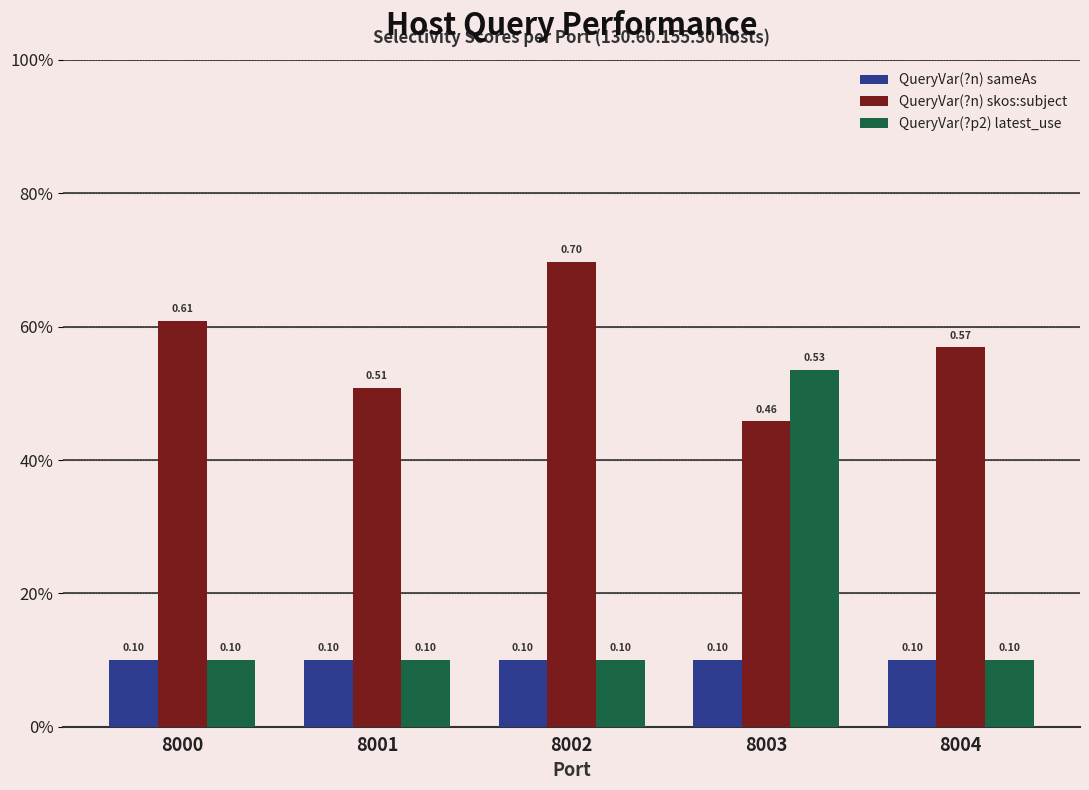

Is the value of QueryVar(?n) sameAs at 8003 greater than the value of QueryVar(?p2) latest_use at 8004?

No